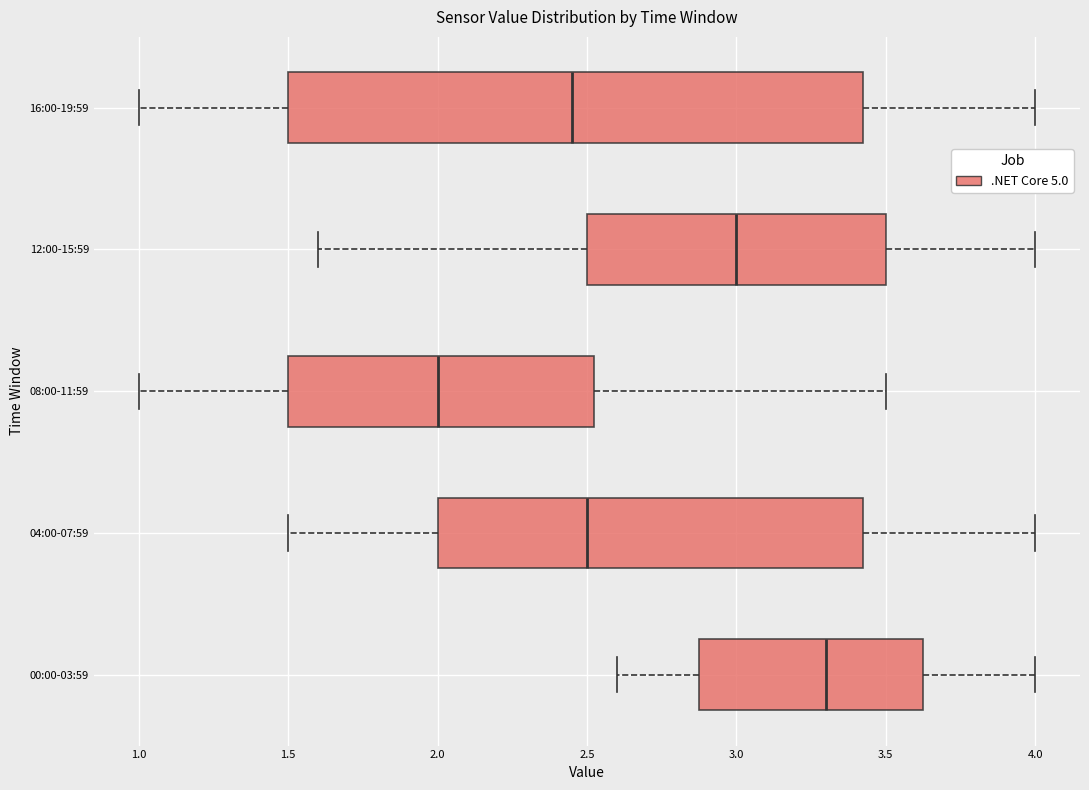

Which box is the widest, from its left edge to its right edge?

16:00-19:59